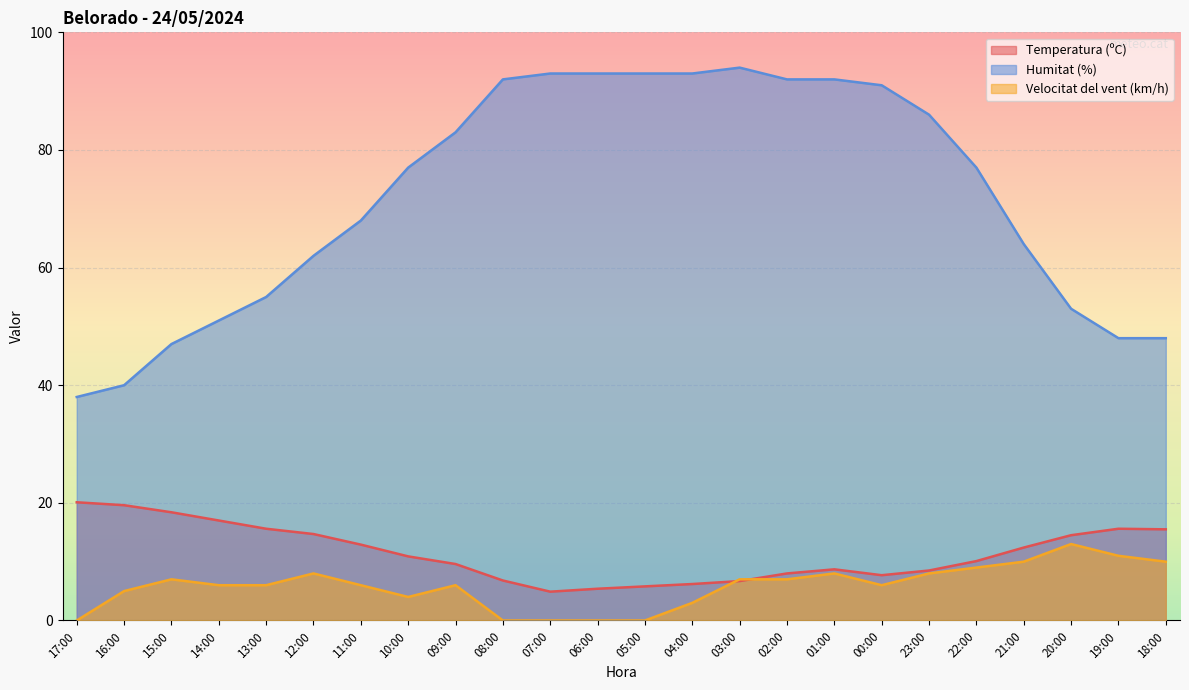

What is the label of the 10th point from the right?

03:00